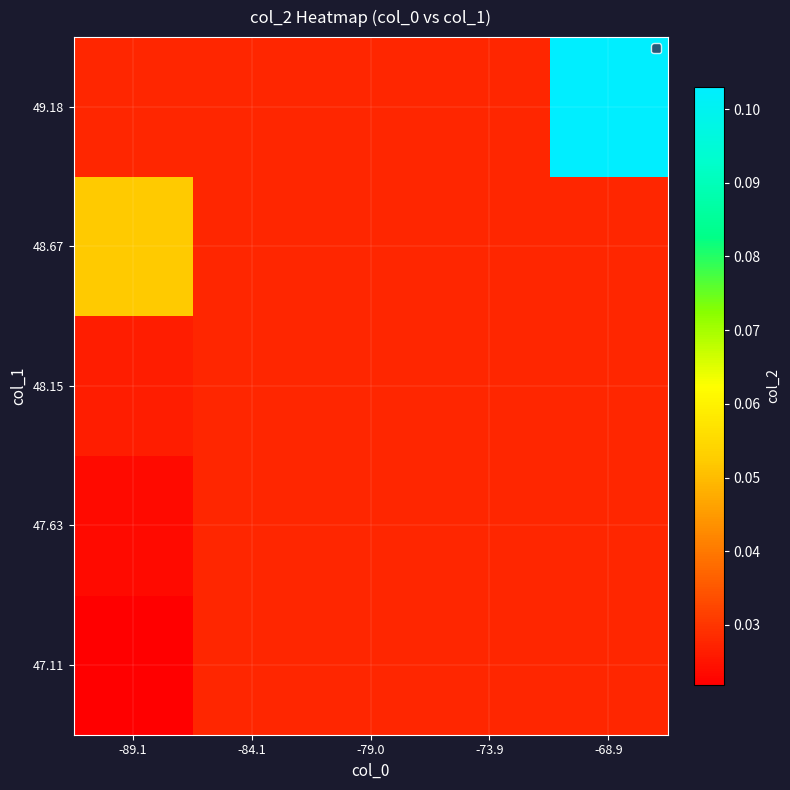

At which category does the chart reach its peak across all series?

-68.9